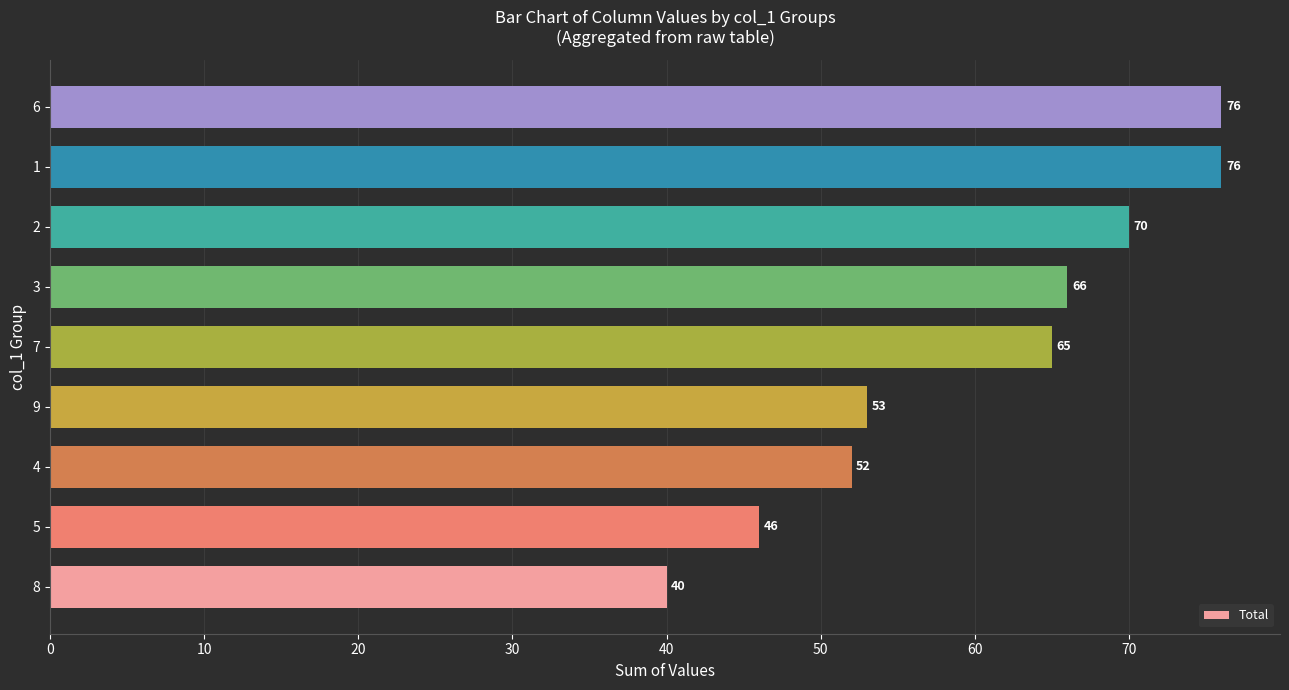

What is the greatest value displayed?

76